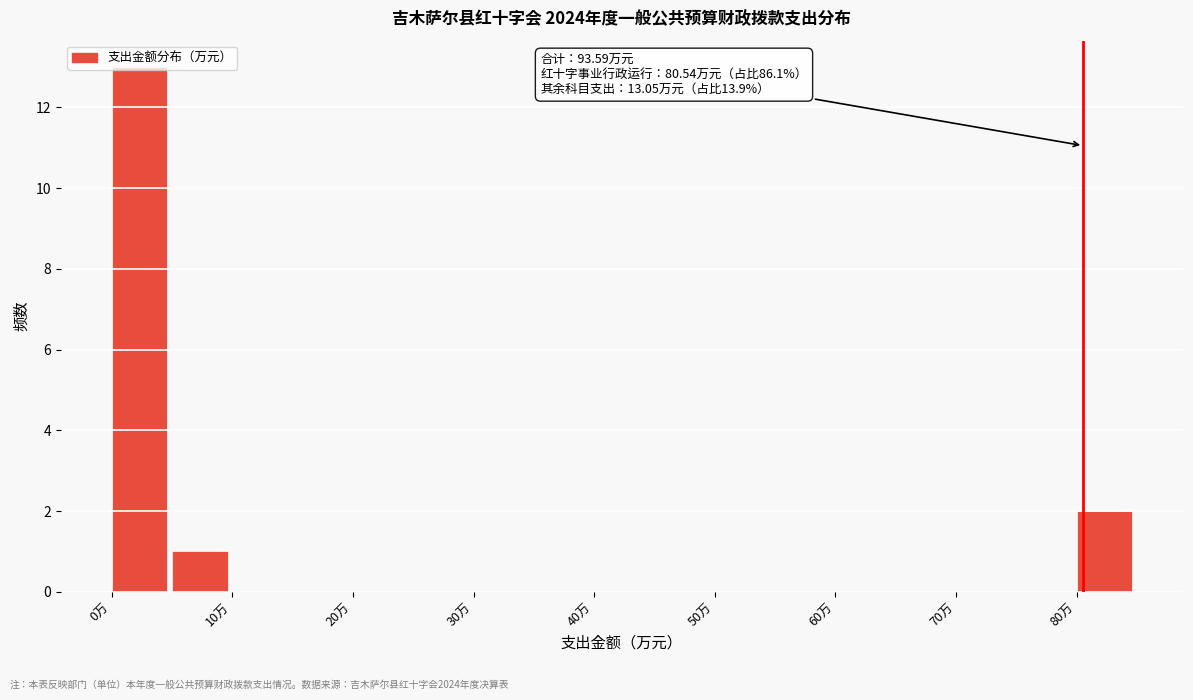

Over which range of the x-axis is the bar tallest?

0 to 5